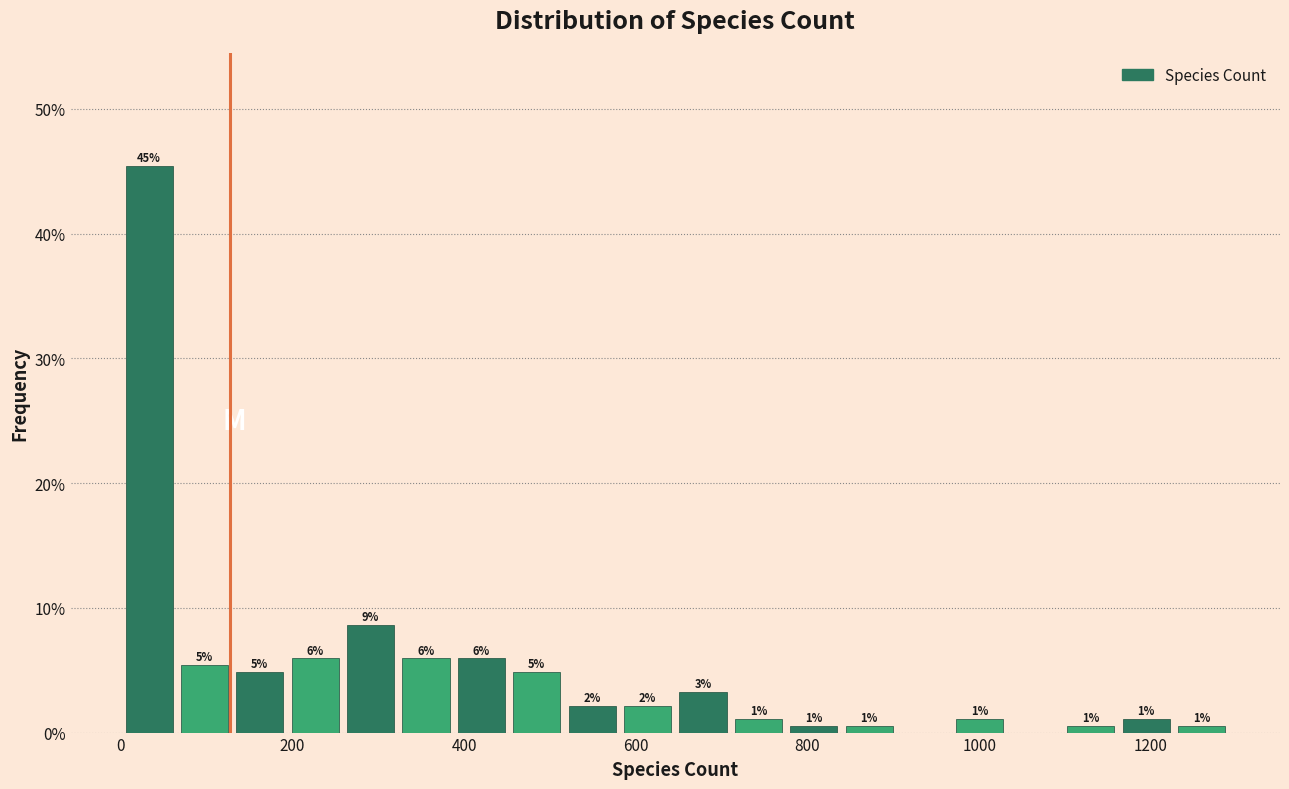

Around what value on the x-axis is the tallest bar? Give the approximate position of its centre, as read against the axis.

40